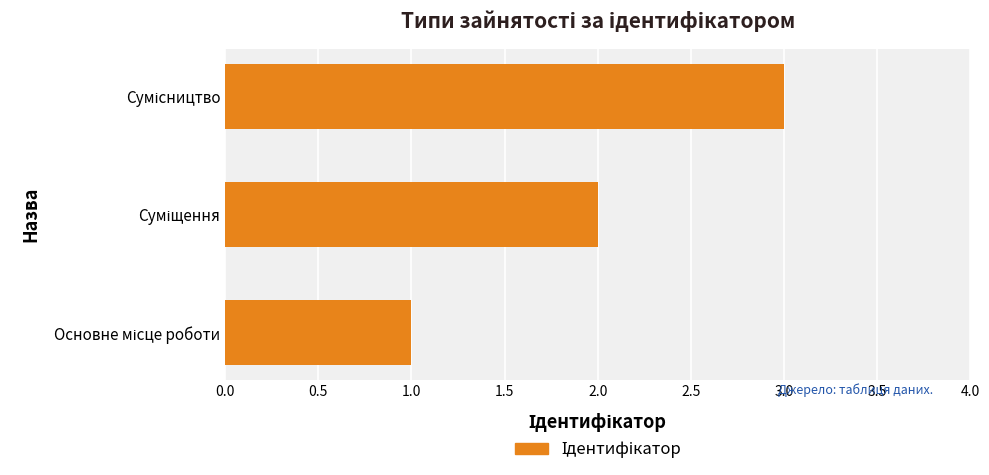

What is the sum of all values?

6